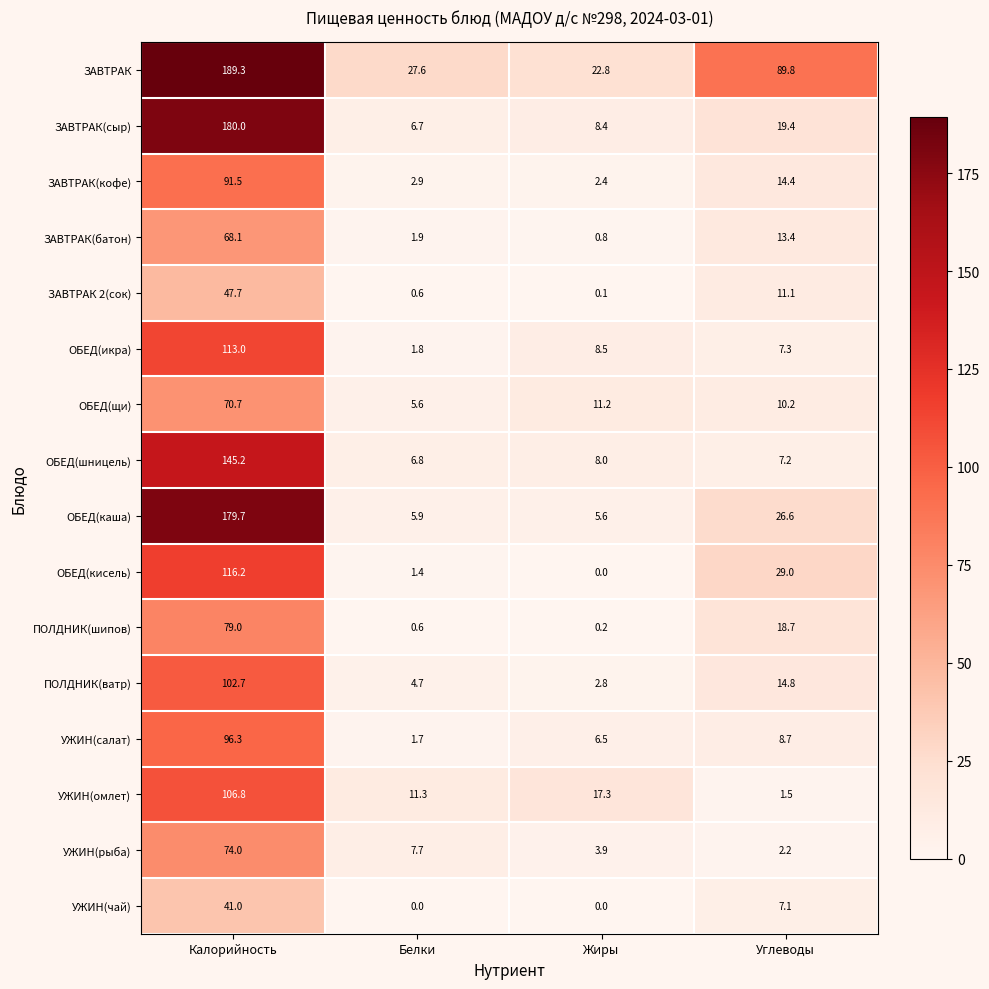

The value of УЖИН(салат) at Жиры is 9.4. True or false?

False